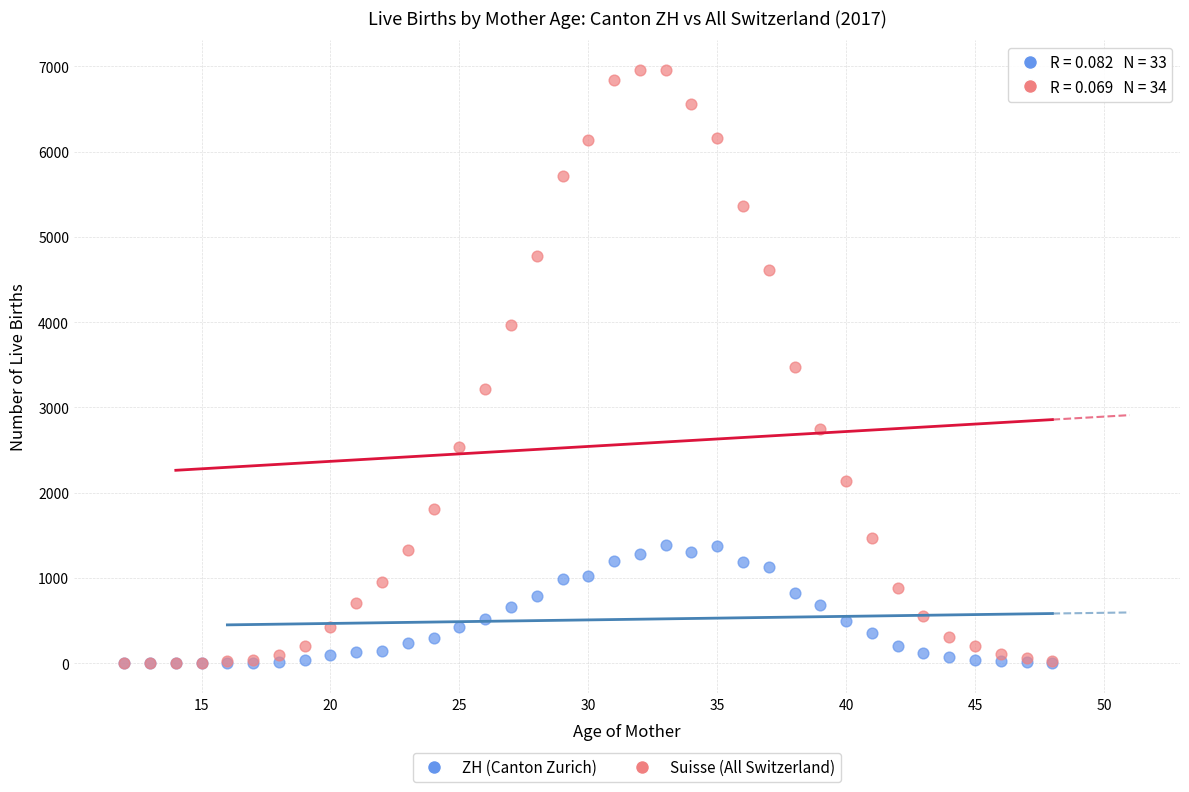

What are all the series names shown in the legend?

ZH (Canton Zurich), Suisse (All Switzerland)